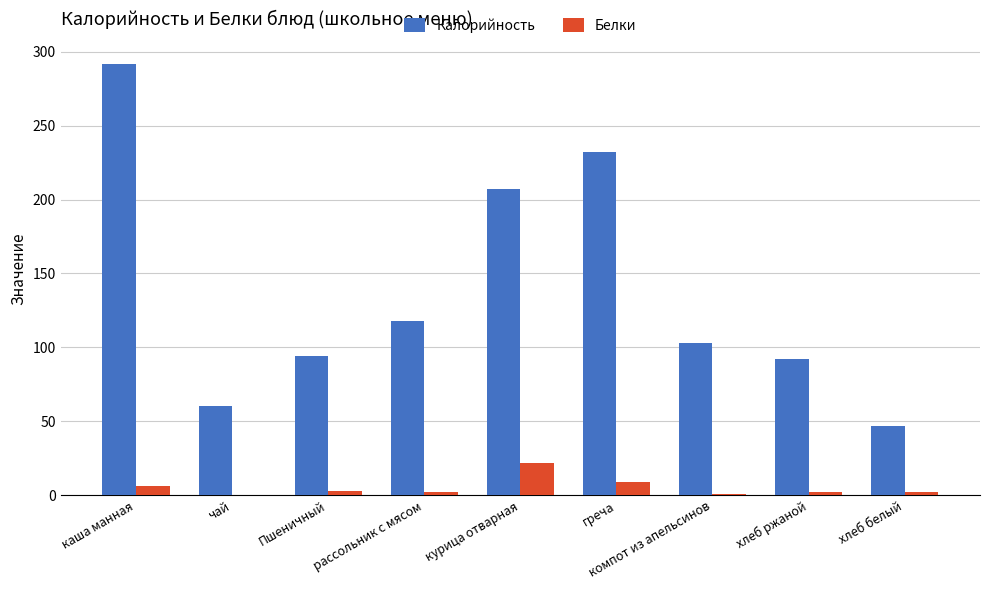

Between чай and курица отварная, which series saw the biggest shift?

Калорийность